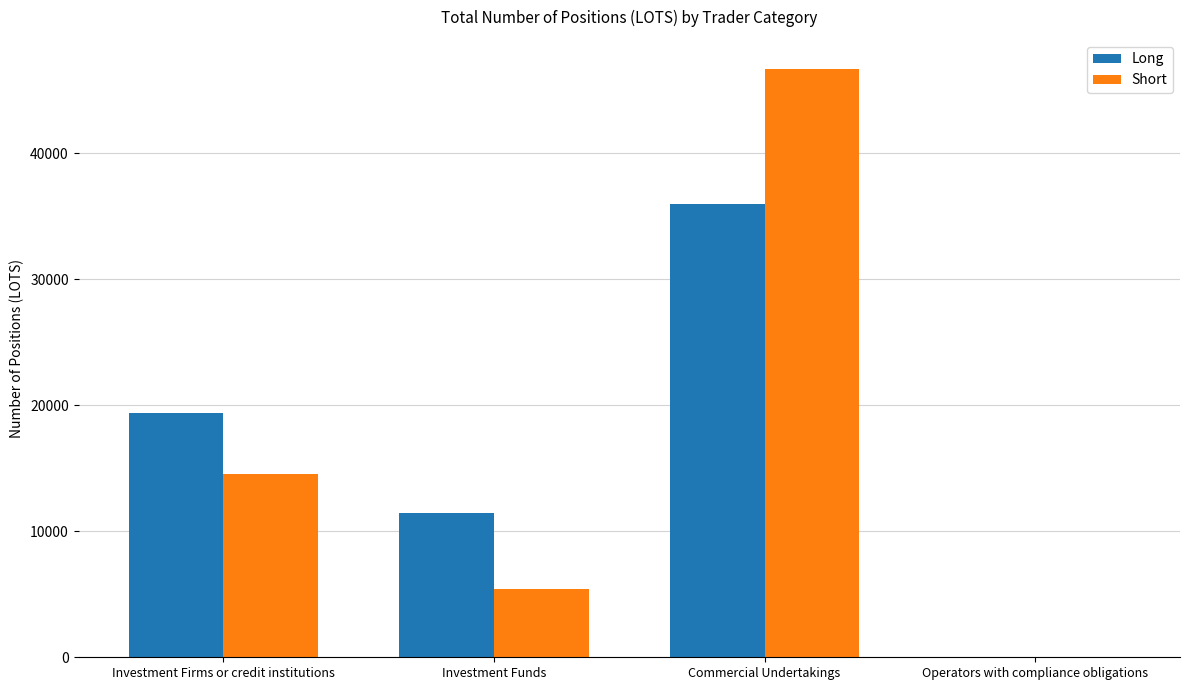

True or false: Long has a value of -13193.3 at Operators with compliance obligations.

False